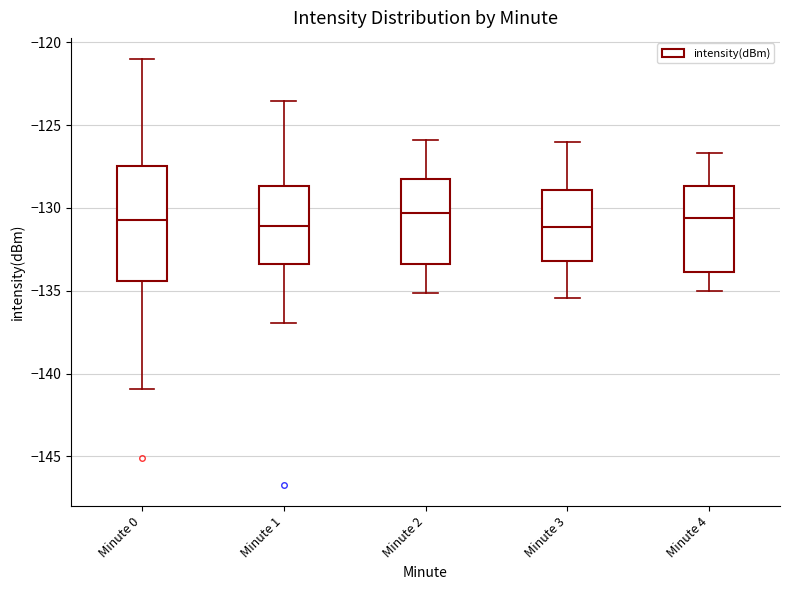

Comparing the boxes themselves (not the whiskers), which one is the tallest?

Minute 0